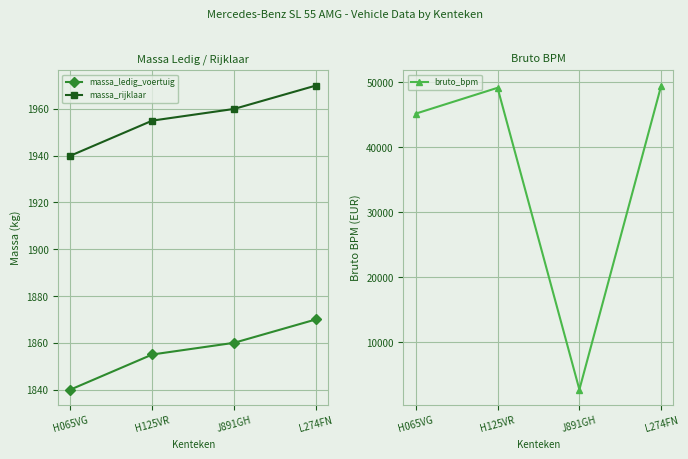

True or false: bruto_bpm has a value of 49527 at L274FN.

True